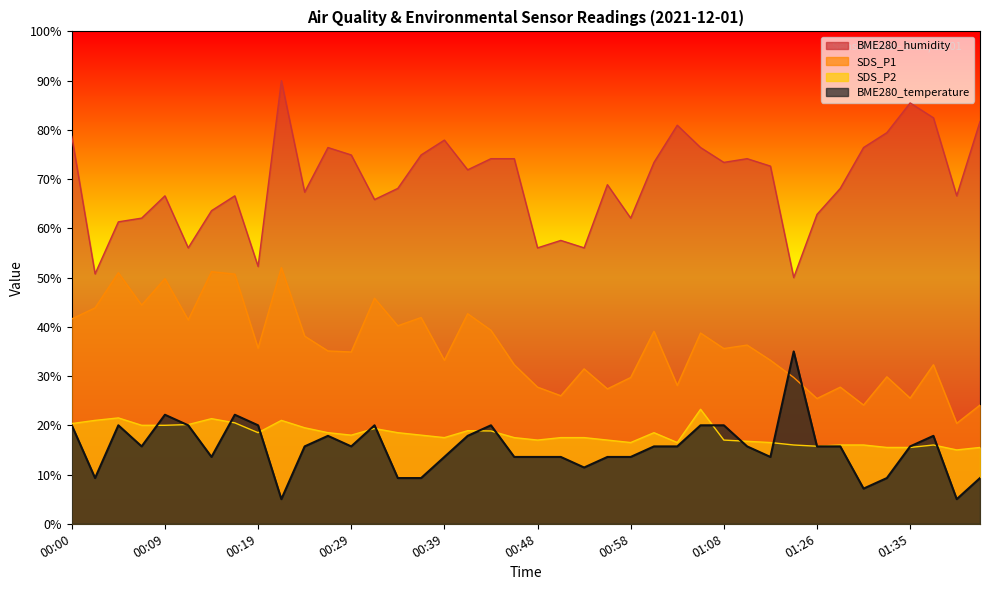

What is the highest value of the SDS_P1 series?

52.0